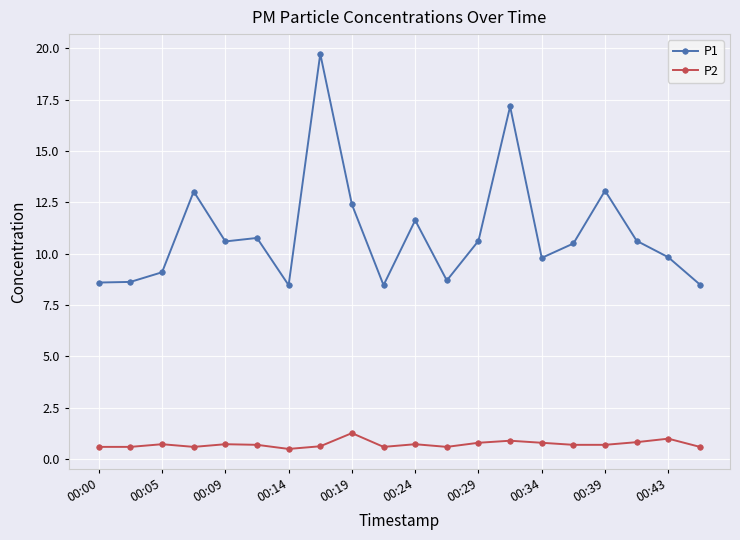

What is the sum of all P2 values?

14.6